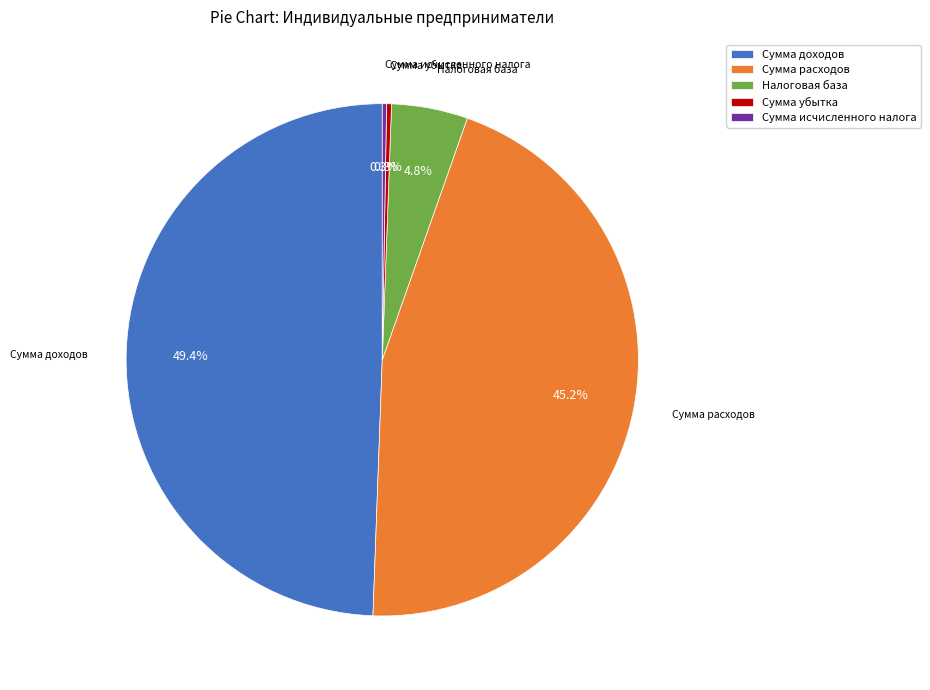

The Сумма убытка slice represents 0% of the pie. True or false?

True